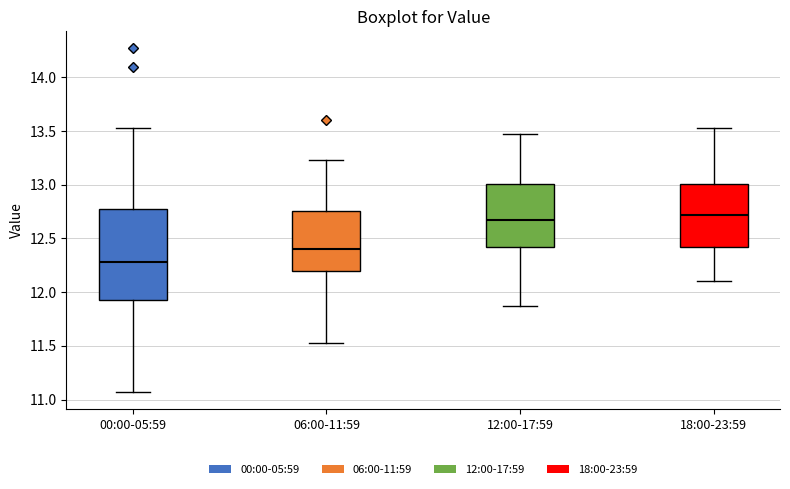

Reading left to right, read every box against the y-axis: the position of its median line, the range the box covers, and the ends of its whiskers. The values are not printed on the chart, so give them approximately, as read against the axis.

00:00-05:59: median 12.30, box 11.90 to 12.80, whiskers 11.05 to 13.55
06:00-11:59: median 12.40, box 12.20 to 12.75, whiskers 11.55 to 13.25
12:00-17:59: median 12.65, box 12.40 to 13.00, whiskers 11.85 to 13.45
18:00-23:59: median 12.70, box 12.40 to 13.00, whiskers 12.10 to 13.55